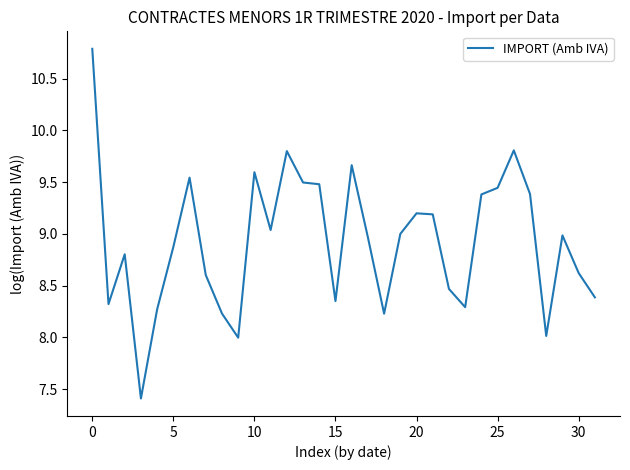

How many lines are shown in the chart?

1